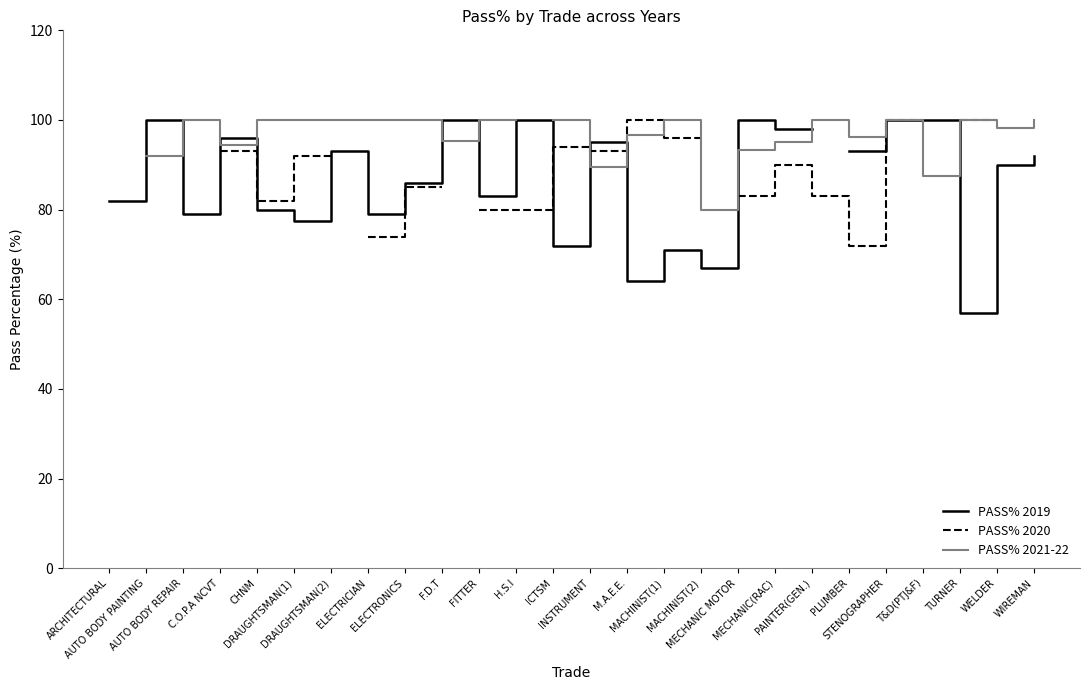

How many lines are shown in the chart?

3